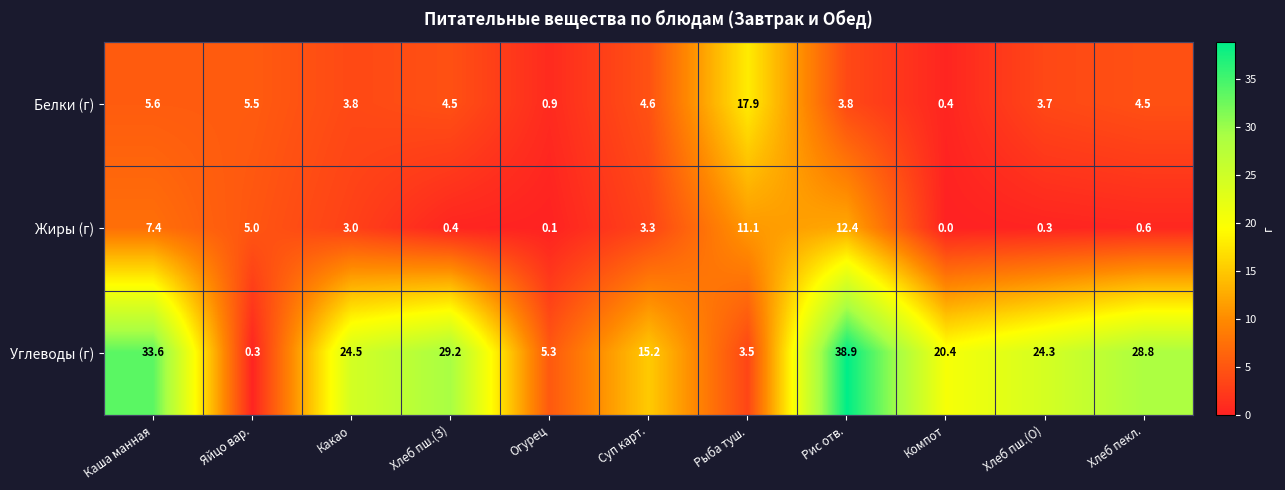

Which series has the largest range (max minus min)?

Углеводы (г)